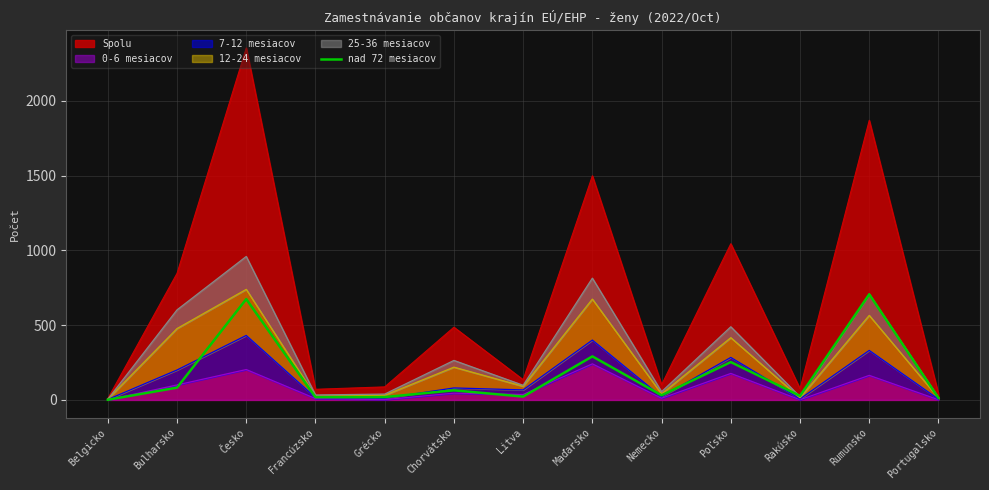

Which category has the lowest value across all series?

Belgicko